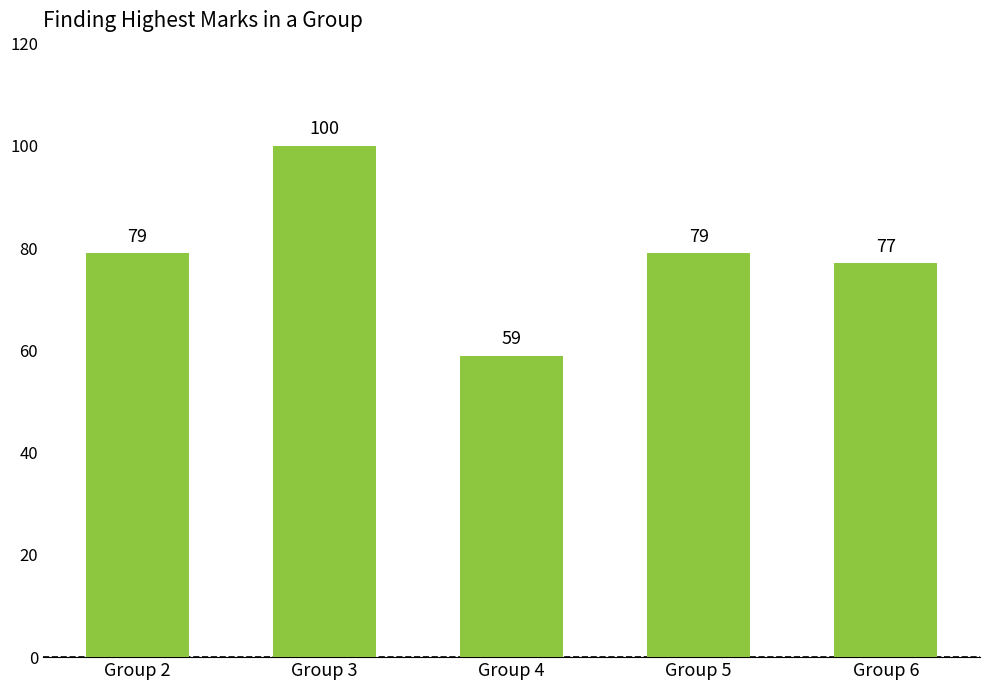

What is the ratio of the value at Group 3 to the value at Group 6?

1.3